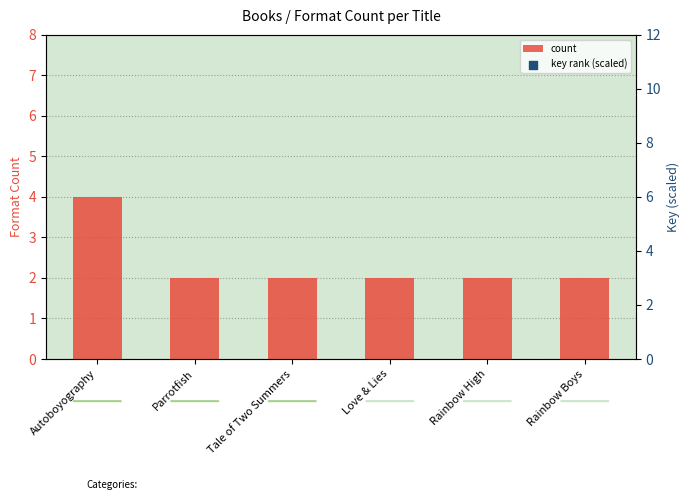

What are all the series names shown in the legend?

count, key rank (scaled)